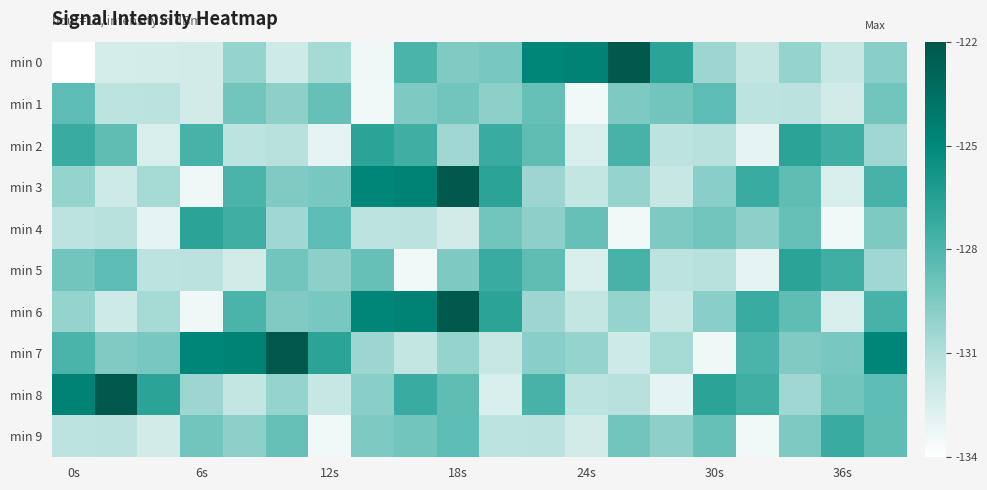

At which category is the sum across all series the highest?

18s